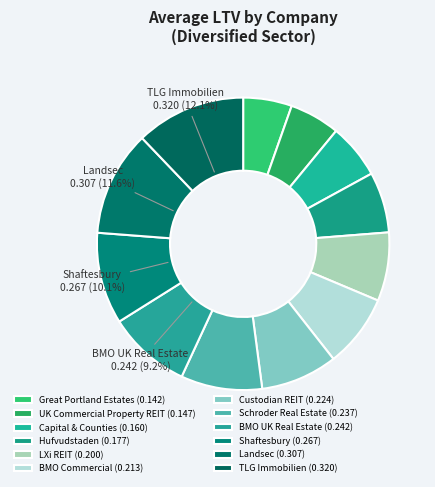

To the nearest percent, what is the difference between the largest and smallest slice percentages?

7%